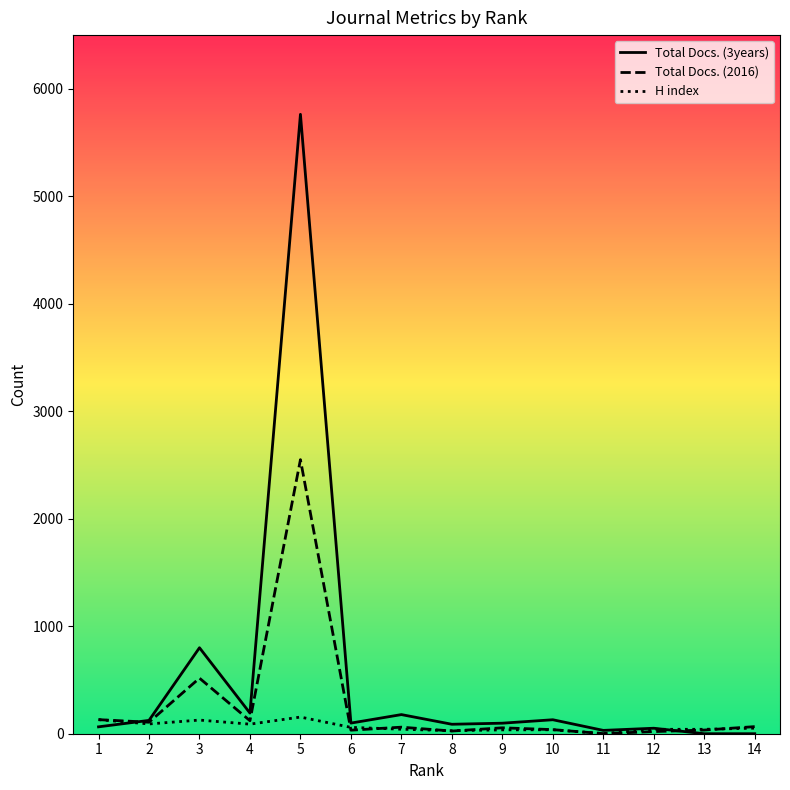

What is the difference between the second highest and second lowest values in the H index series?

103